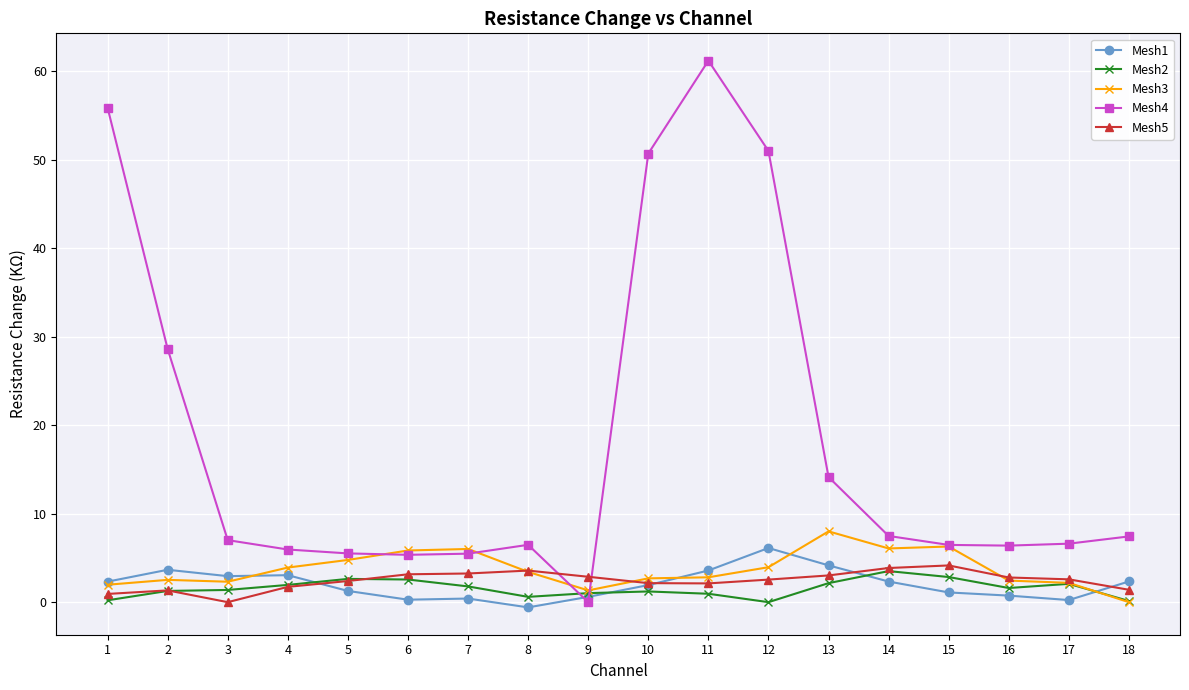

How many lines are shown in the chart?

5